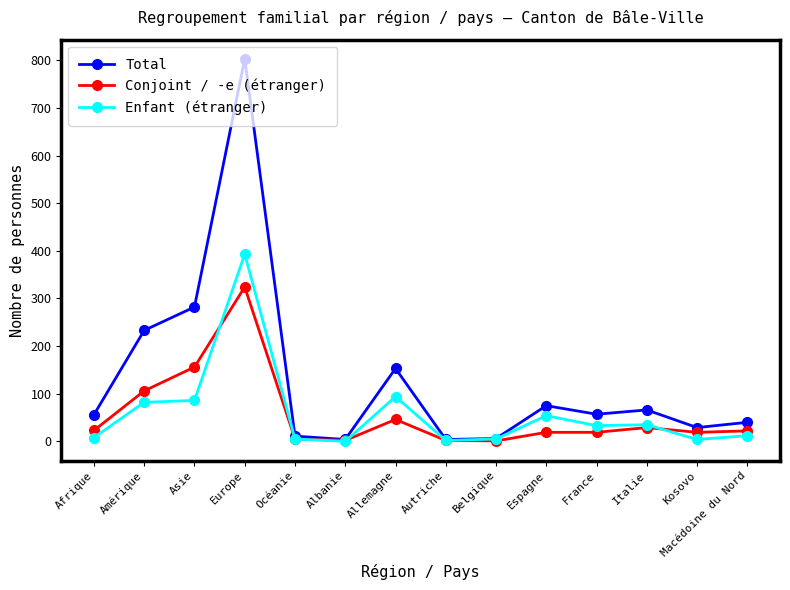

True or false: Conjoint / -e (étranger) has a value of 19 at France.

True